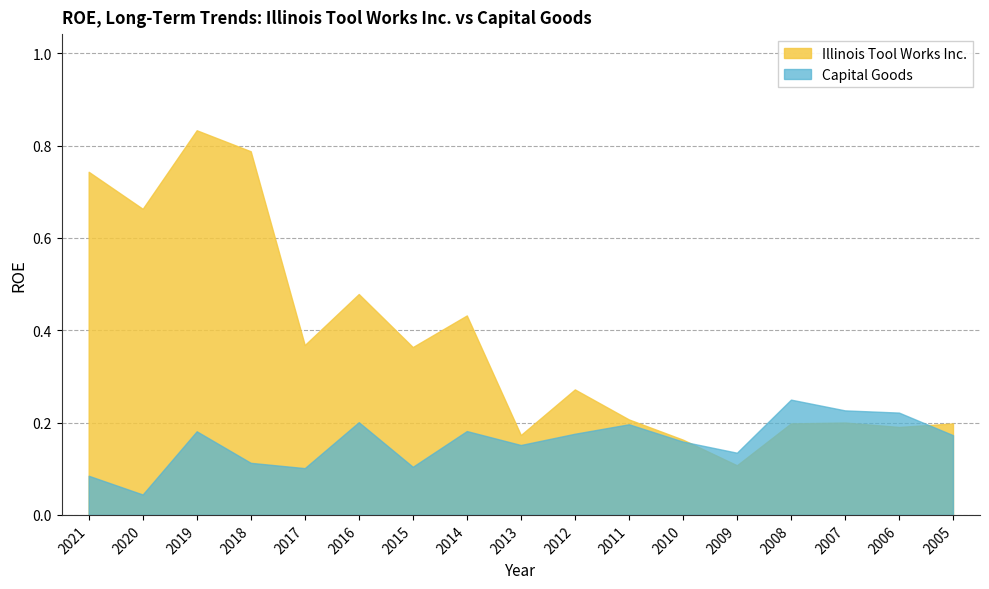

What are all the series names shown in the legend?

Illinois Tool Works Inc., Capital Goods